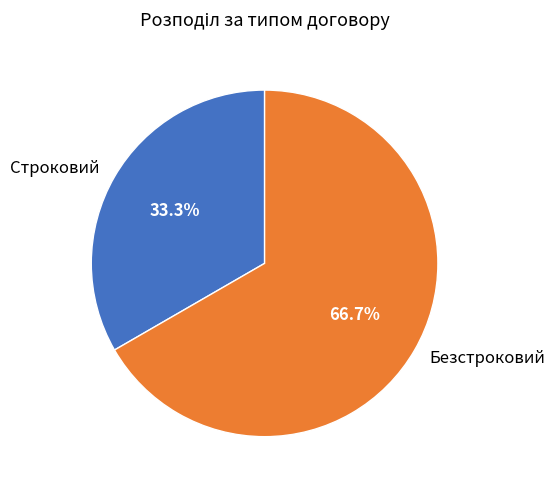

Which category has the smallest portion of the pie?

Строковий